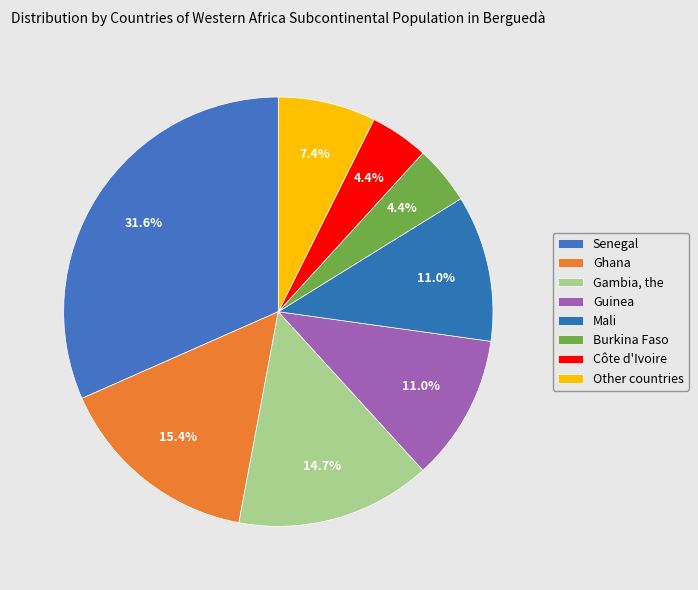

The Other countries slice represents 7% of the pie. True or false?

True